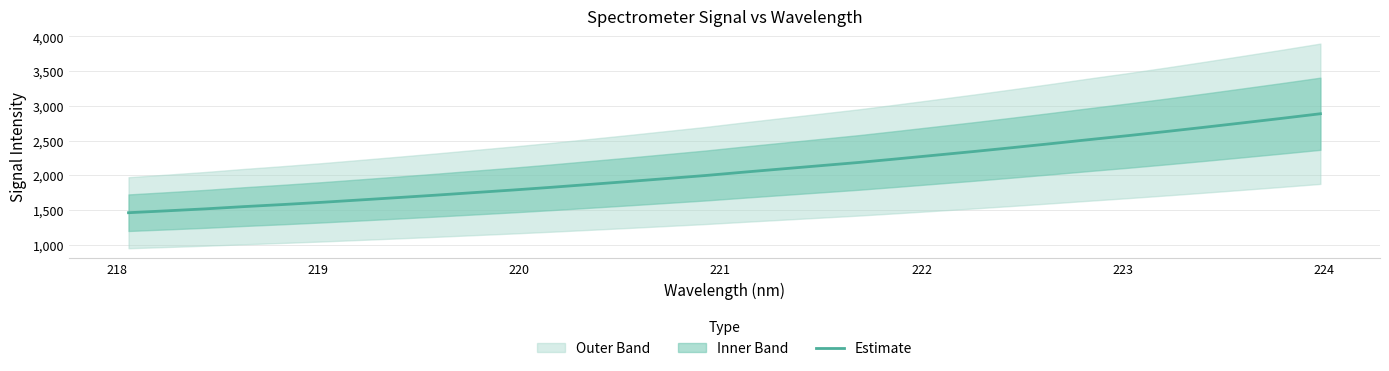

What is the highest value of the Estimate series?

2886.2